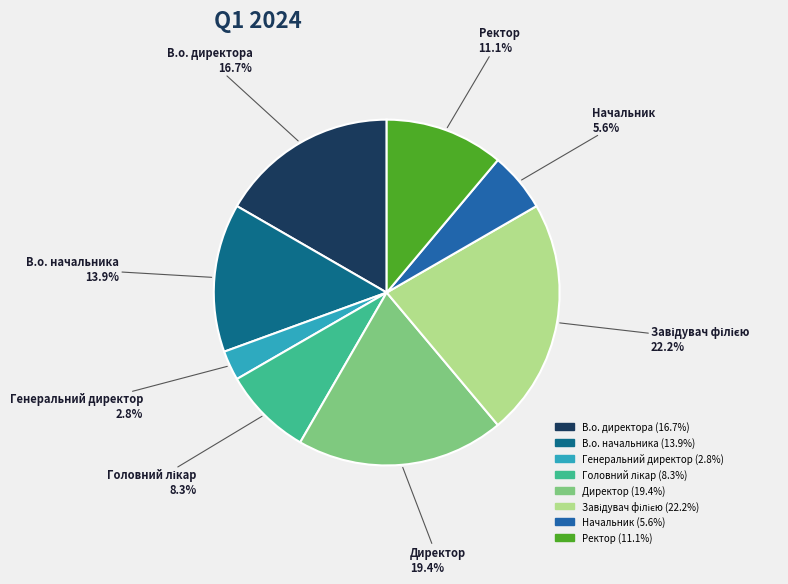

What percentage is the Генеральний директор slice, to the nearest percent?

3%